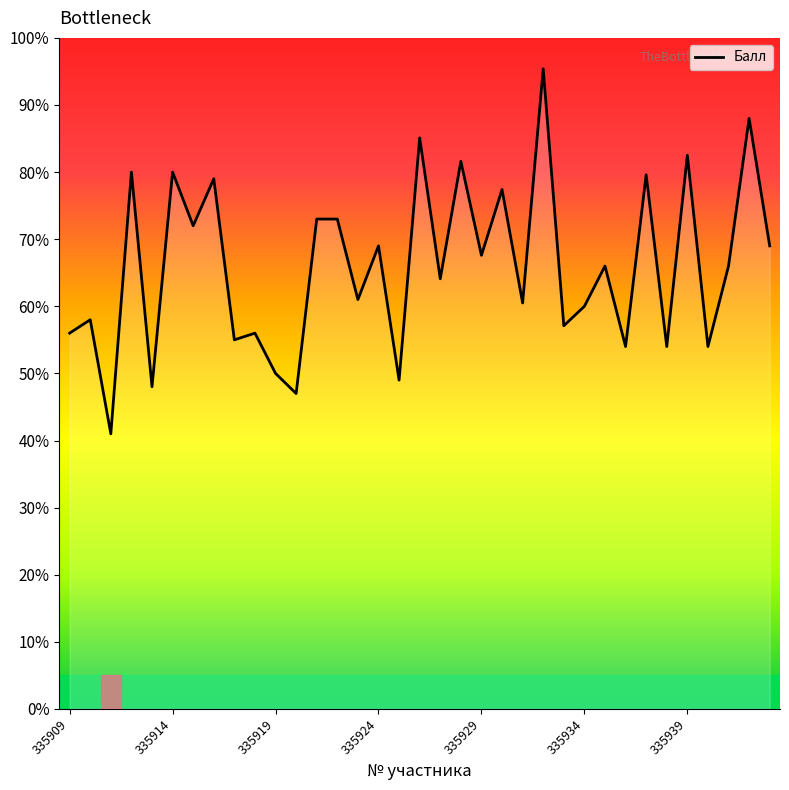

What is the difference between the maximum and minimum values?

54.4